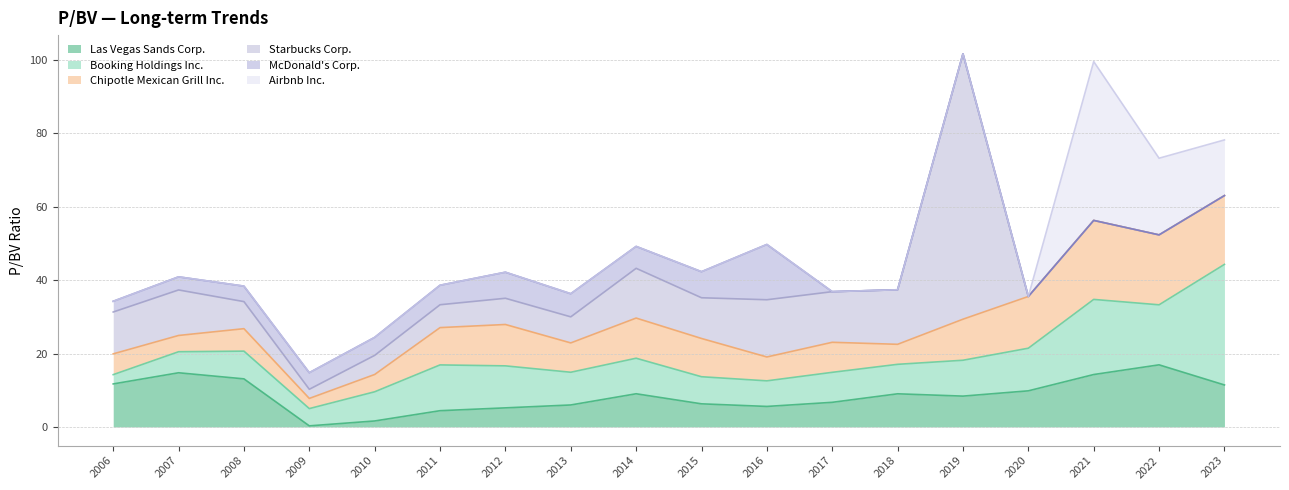

Count the number of categories in the chart.

18